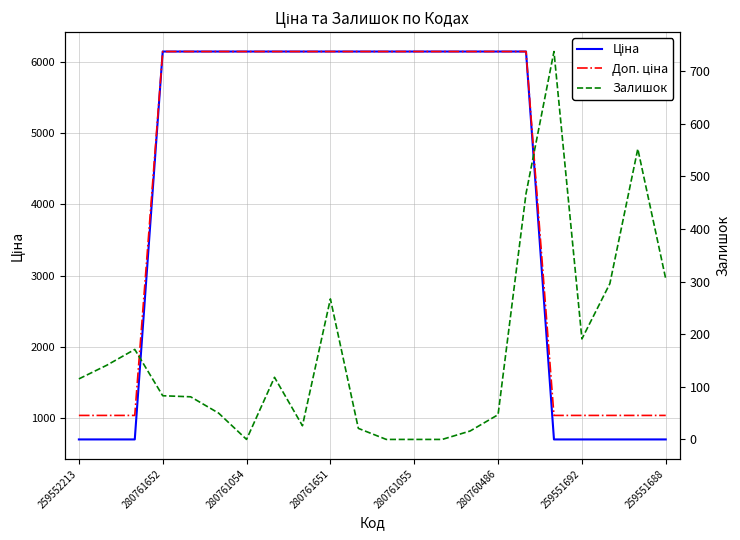

Does the chart display data point markers on the line(s)?

No